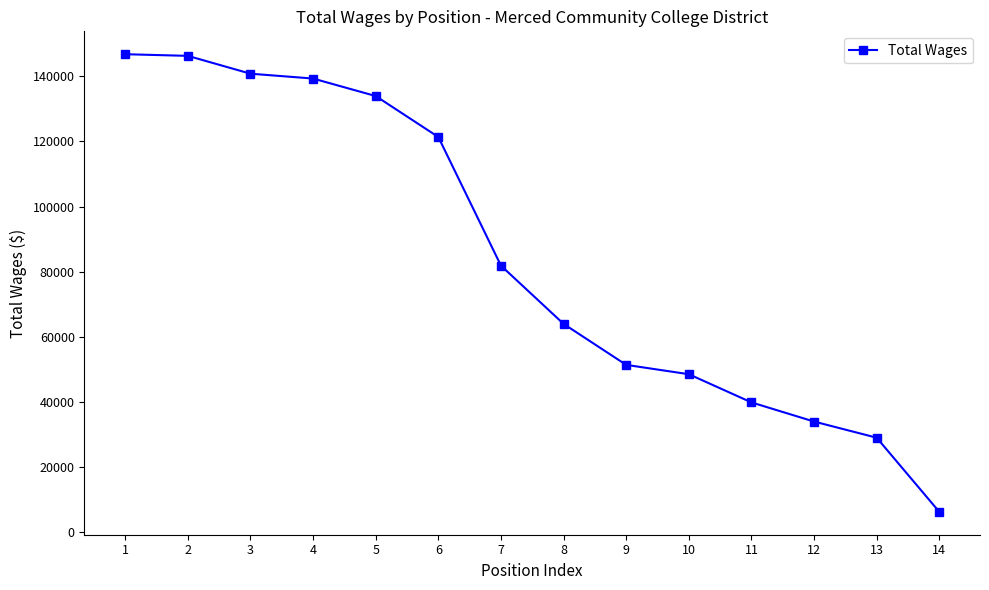

What is the value of the 3rd point from the left?

140827